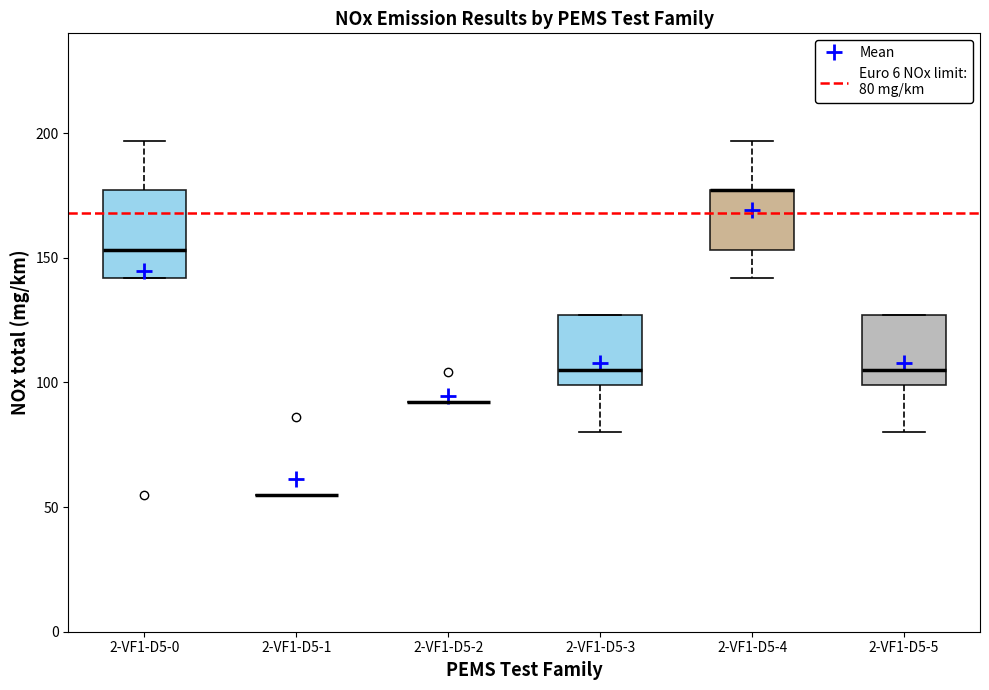

Reading left to right, read every box against the y-axis: the position of its median line, the range the box covers, and the ends of its whiskers. The values are not printed on the chart, so give them approximately, as read against the axis.

2-VF1-D5-0: median 155, box 140 to 175, whiskers 140 to 195
2-VF1-D5-1: box collapsed to a line at 55, whiskers 55 to 55
2-VF1-D5-2: box collapsed to a line at 90, whiskers 90 to 90
2-VF1-D5-3: median 105, box 100 to 125, whiskers 80 to 125
2-VF1-D5-4: median 175 (drawn on the box's upper edge), box 155 to 175, whiskers 140 to 195
2-VF1-D5-5: median 105, box 100 to 125, whiskers 80 to 125